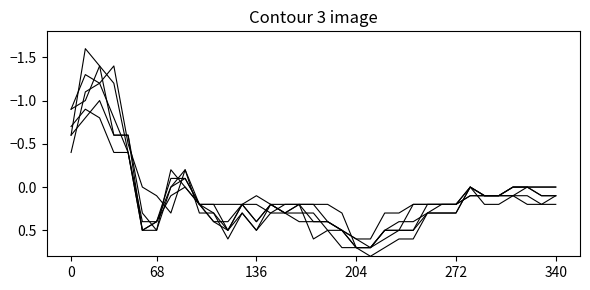

Does the chart have visible grid lines?

No